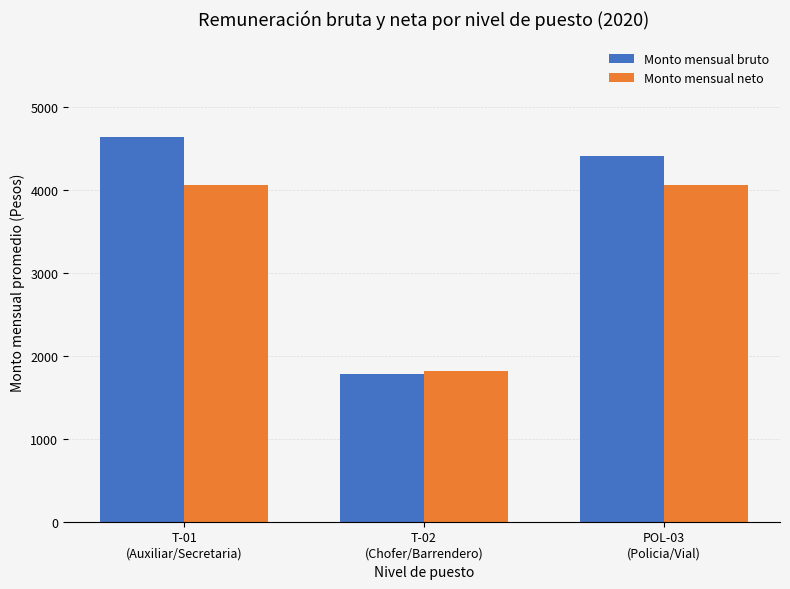

At how many categories does at least one series exceed 2747?

2